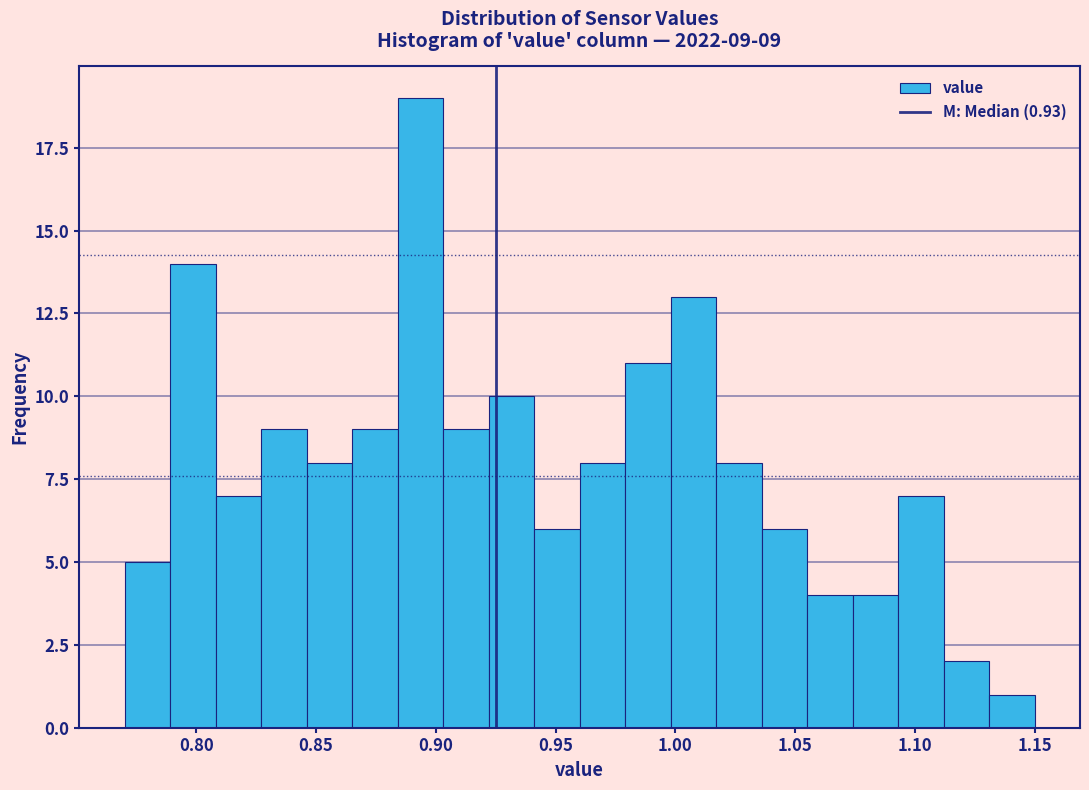

Around what value on the x-axis is the tallest bar? Give the approximate position of its centre, as read against the axis.

0.895